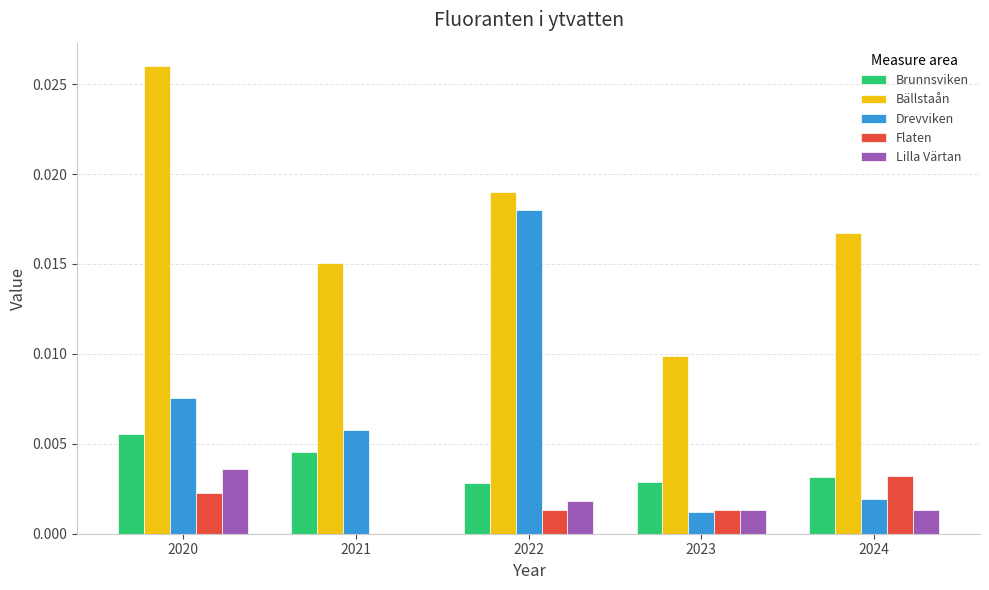

Which category has the highest value in the Flaten series?

2024